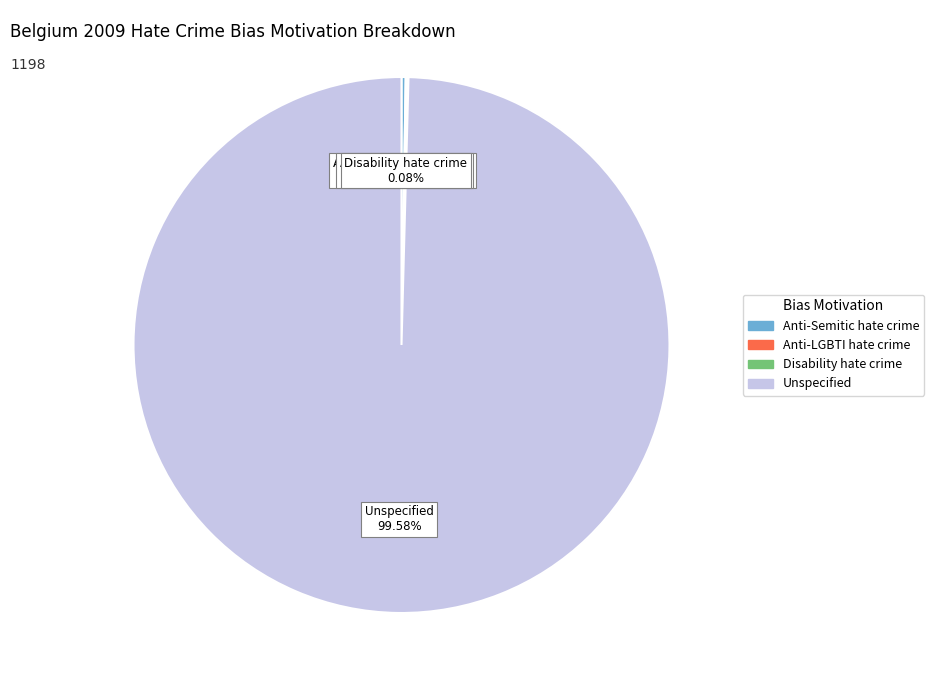

To the nearest percent, what percentage of the pie is Unspecified?

100%